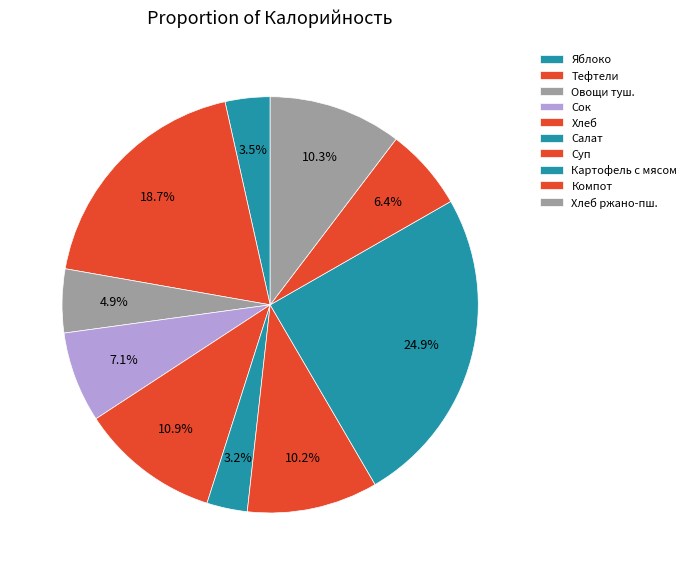

How many slices are in this pie chart?

10